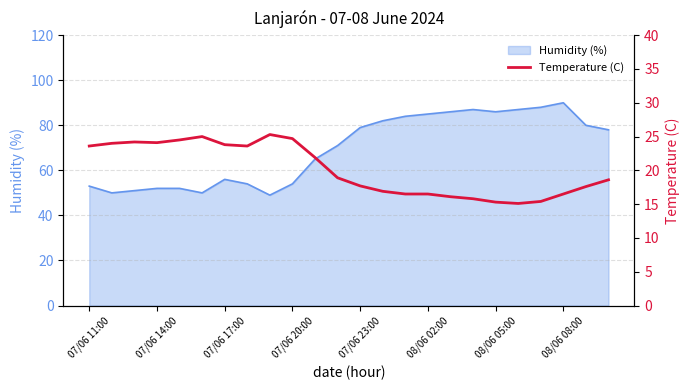

Count the number of values greater than 18.

13